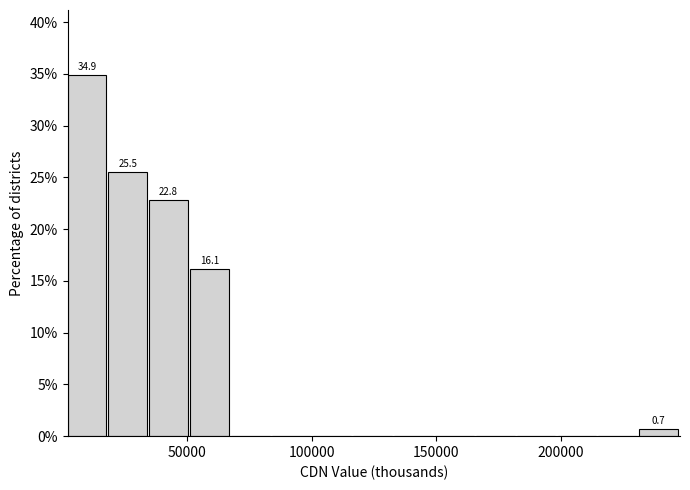

Read against the x-axis, roughly where is the centre of the tallest bar?

10000